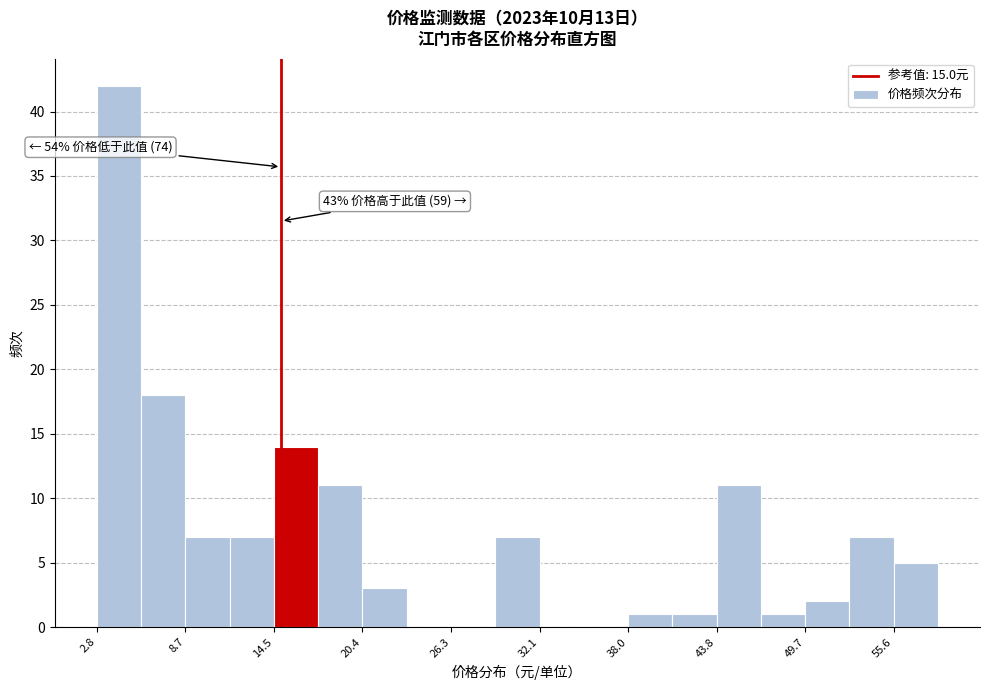

Read against the x-axis, roughly where is the centre of the tallest bar?

4